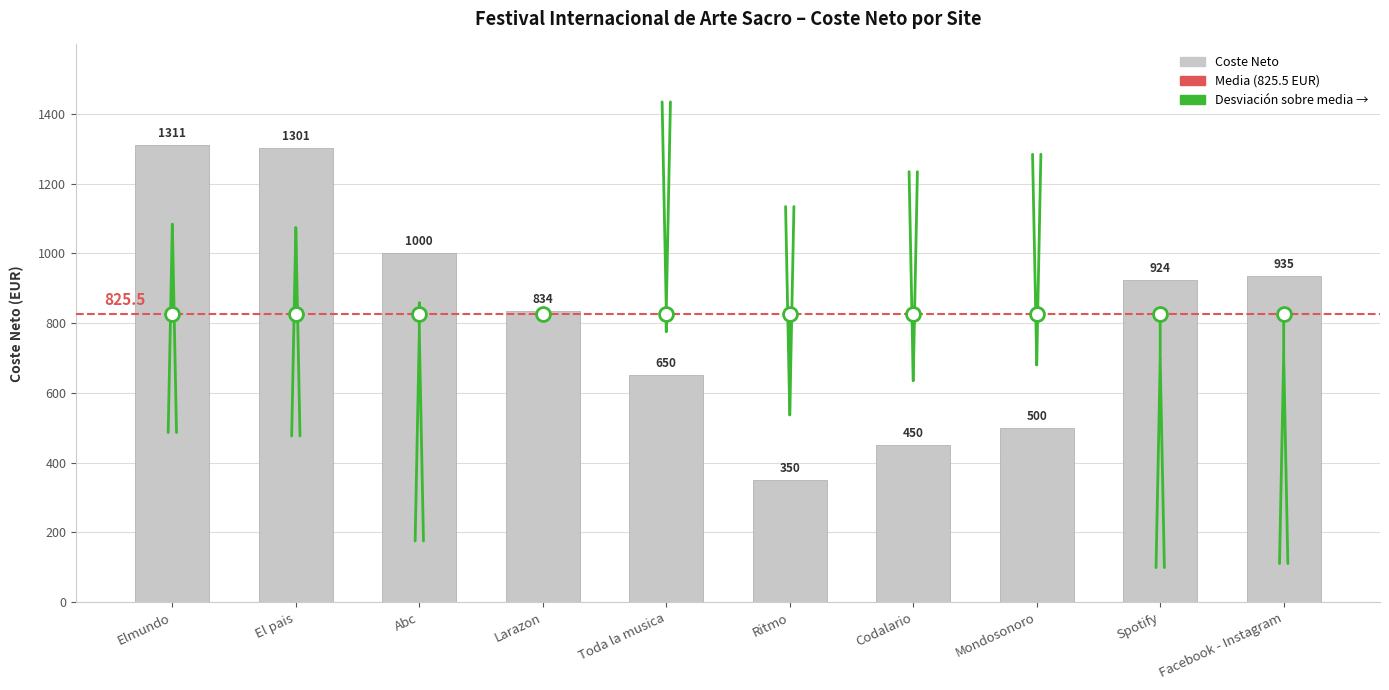

List the labels in order of value, largest first.

Elmundo, El pais, Abc, Facebook - Instagram, Spotify, Larazon, Toda la musica, Mondosonoro, Codalario, Ritmo